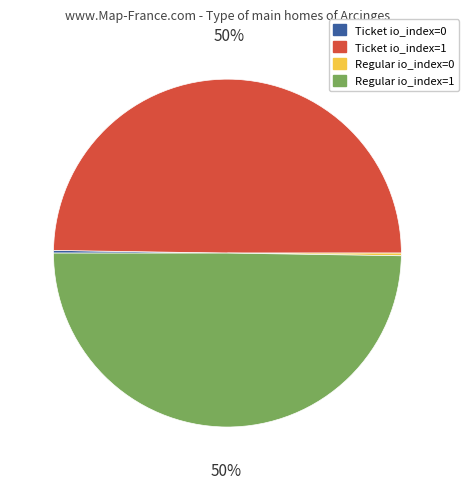

To the nearest percent, what is the difference between the largest and smallest slice percentages?

50%